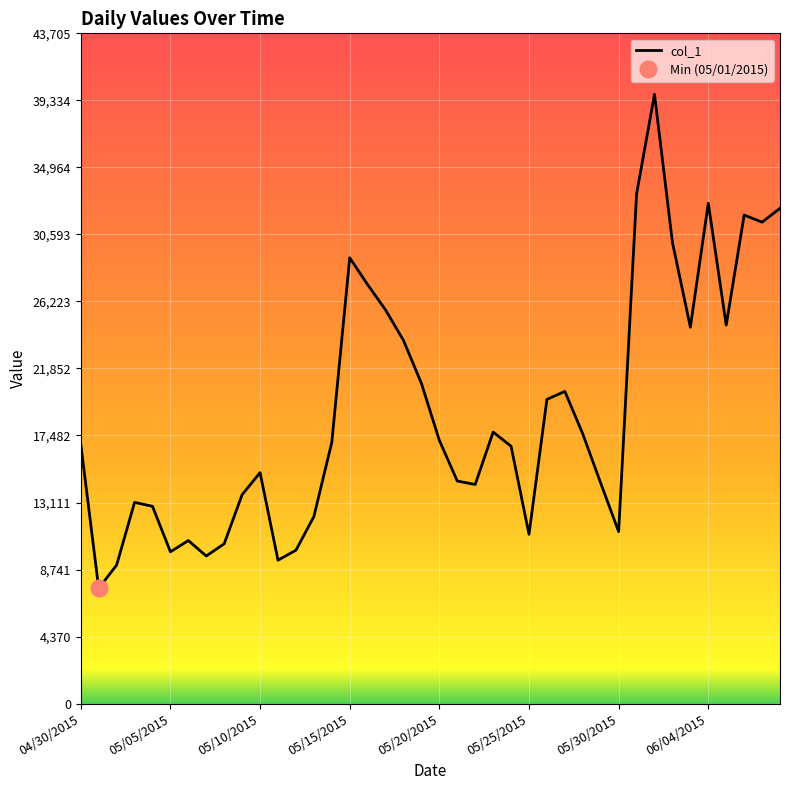

Is it true that the value at 06/02/2015 is 13210?

False